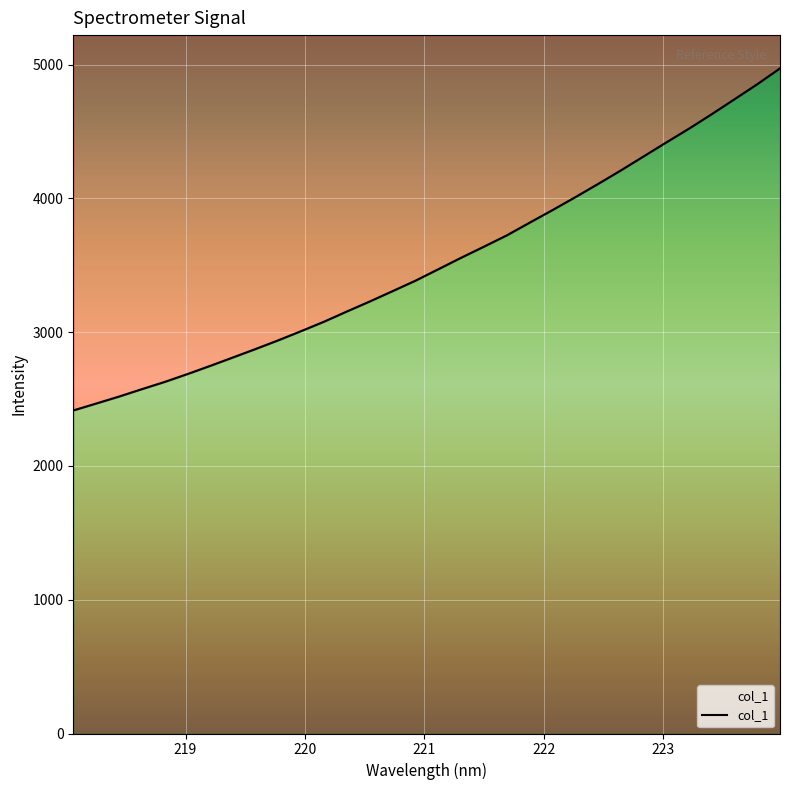

What is the label of the 29th point from the right?

221